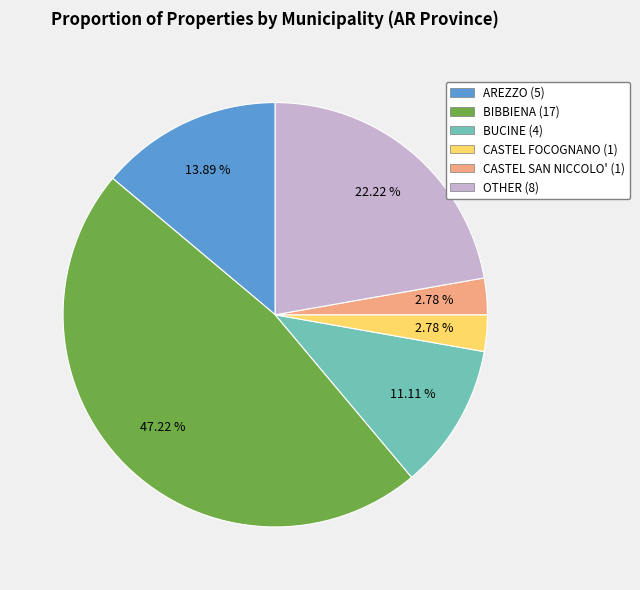

Is there a majority slice in this chart?

No